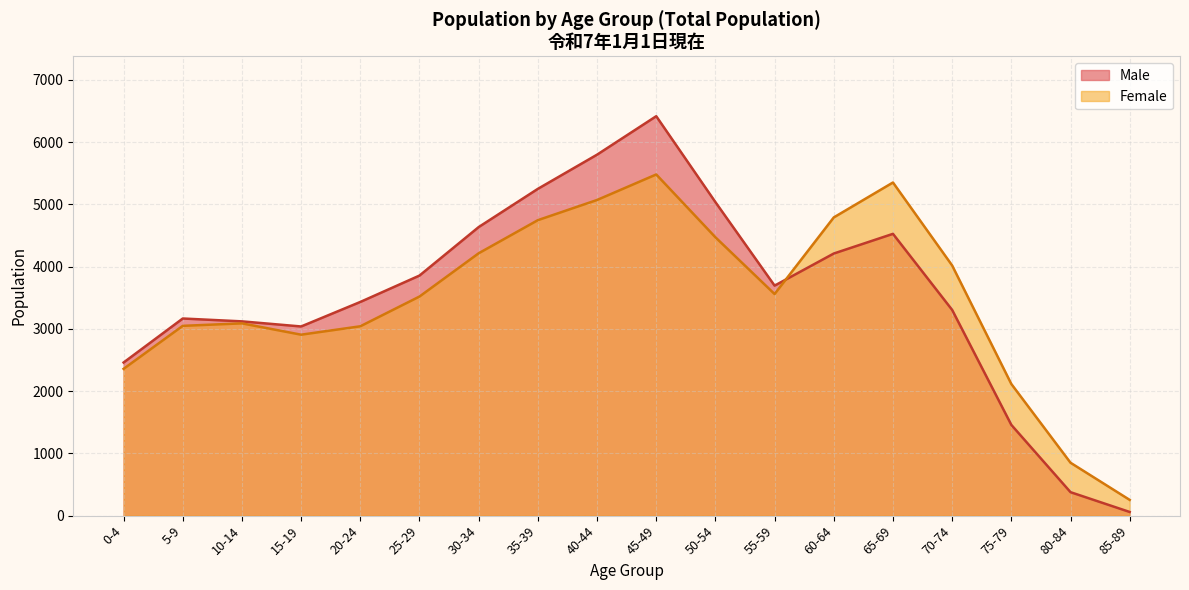

At which label does Male first exceed 3695?

25-29